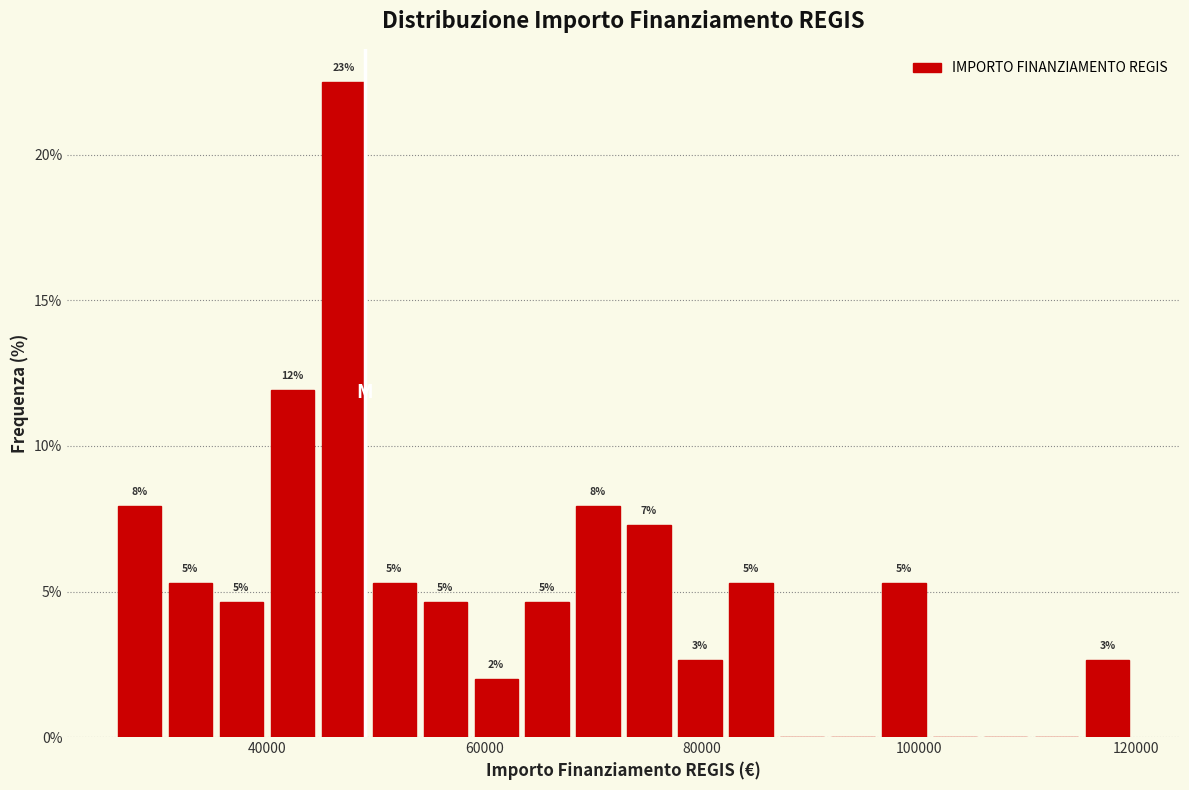

Read against the x-axis, roughly where is the centre of the tallest bar?

46000